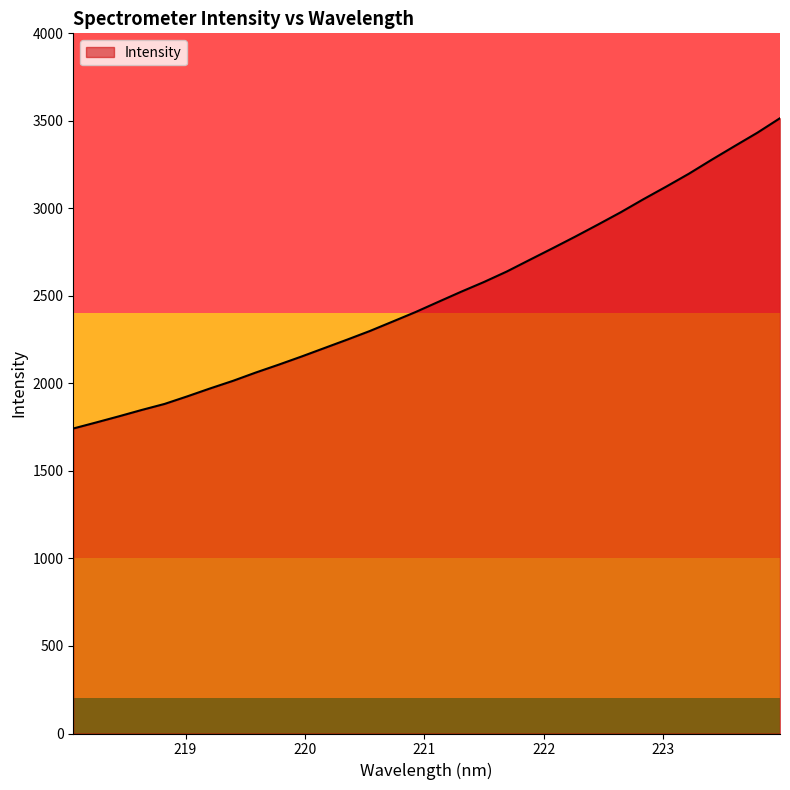

What is the maximum value shown in the chart?

3515.3